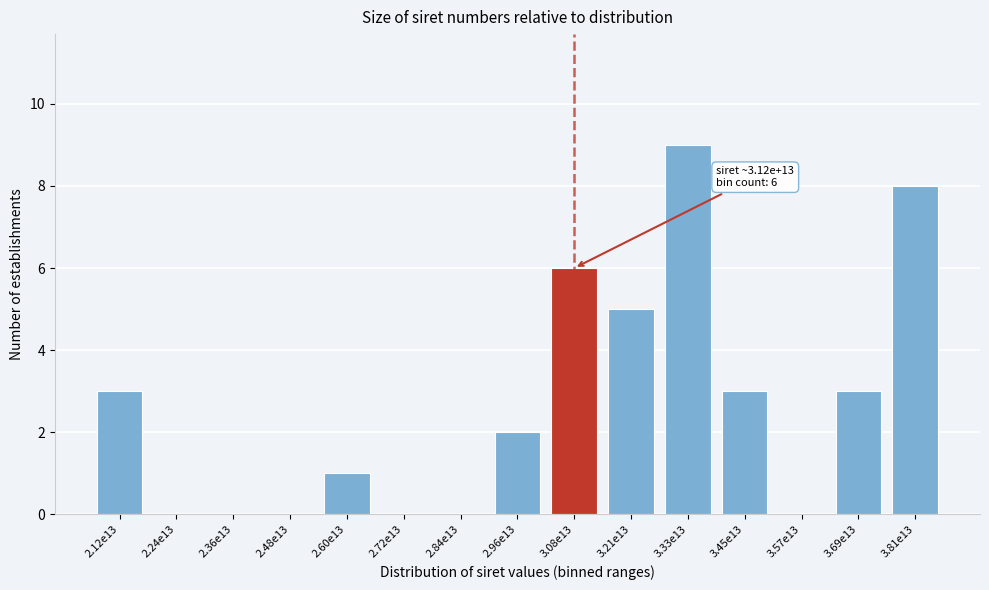

Reading right to left, extract all data points from this chart.

3.81e13=8	3.69e13=3	3.57e13=0	3.45e13=3	3.33e13=9	3.21e13=5	3.08e13=6	2.96e13=2	2.84e13=0	2.72e13=0	2.60e13=1	2.48e13=0	2.36e13=0	2.24e13=0	2.12e13=3